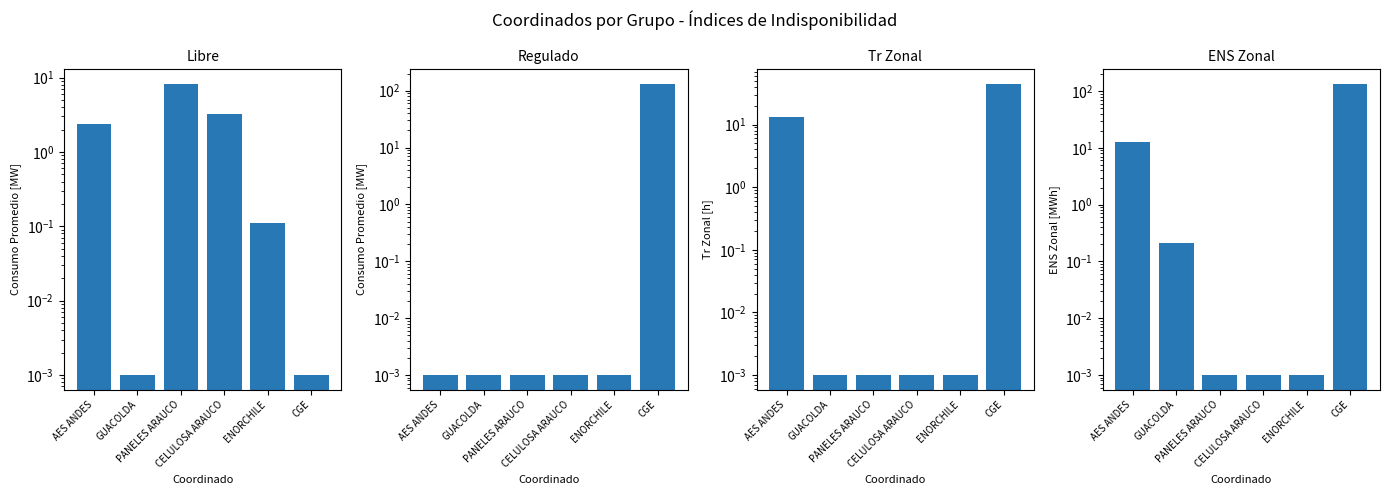

Reading left to right, extract all data points from this chart.

Libre Consumo: 2.4	0.0	8.3	3.3	0.1	0.0
Regulado Consumo: 0.0	0.0	0.0	0.0	0.0	132.7
Tr Zonal: 13.3	0.0	0.0	0.0	0.0	44.9
ENS Zonal: 12.6	0.2	0.0	0.0	0.0	134.9